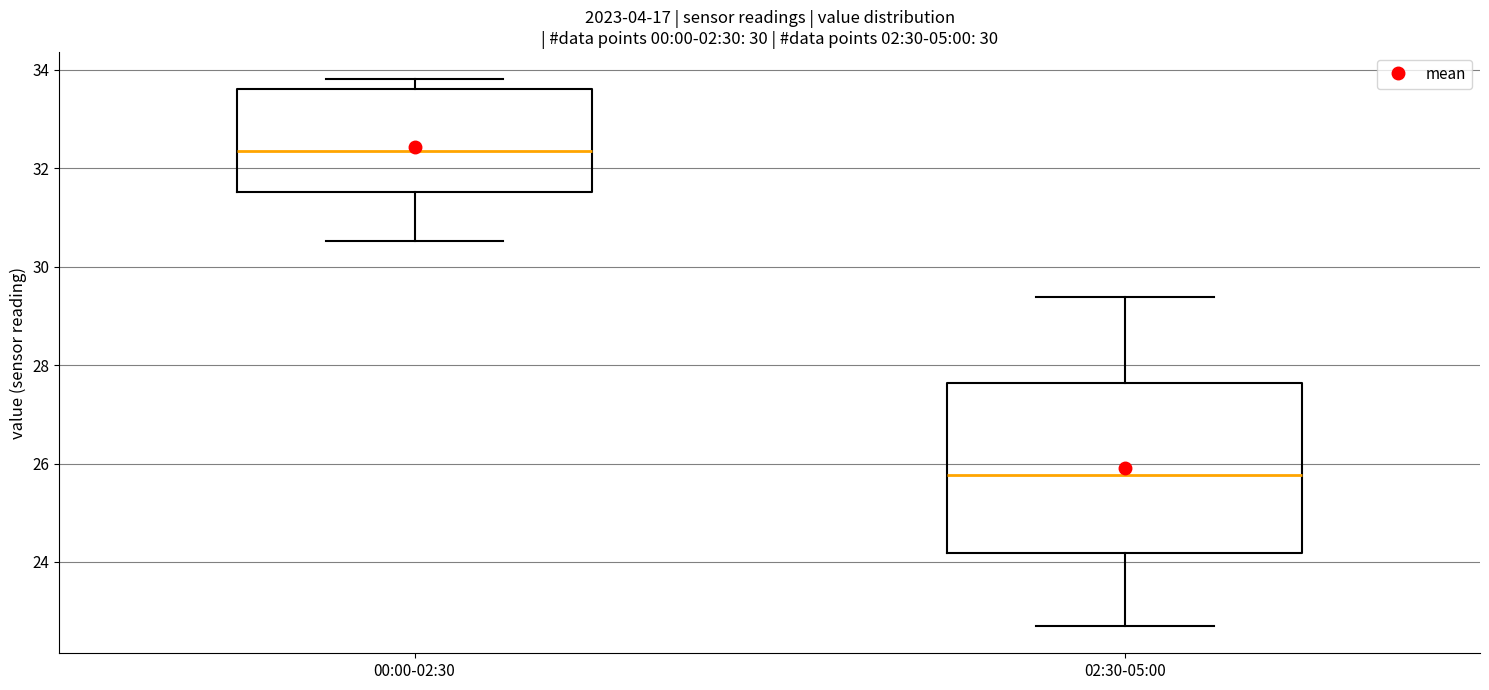

Reading left to right, transcribe this box plot: for each box, give where its median line is, the range the box spans, and where its two whiskers end, as read against the y-axis. The values are not printed on the chart, so give them approximately, as read against the axis.

00:00-02:30: median 32.4, box 31.6 to 33.6, whiskers 30.6 to 33.8
02:30-05:00: median 25.8, box 24.2 to 27.6, whiskers 22.8 to 29.4